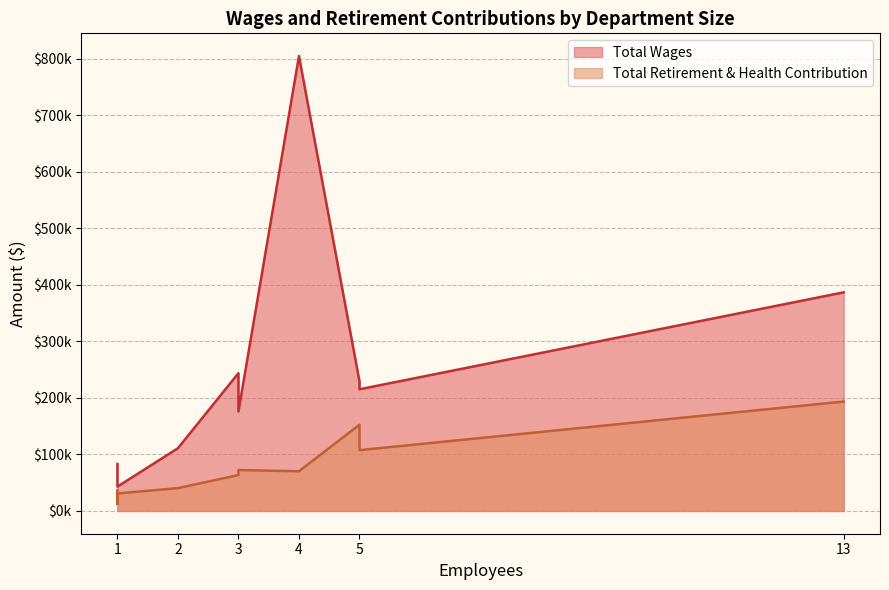

True or false: Total Wages and Total Retirement & Health Contribution cross at least once.

False